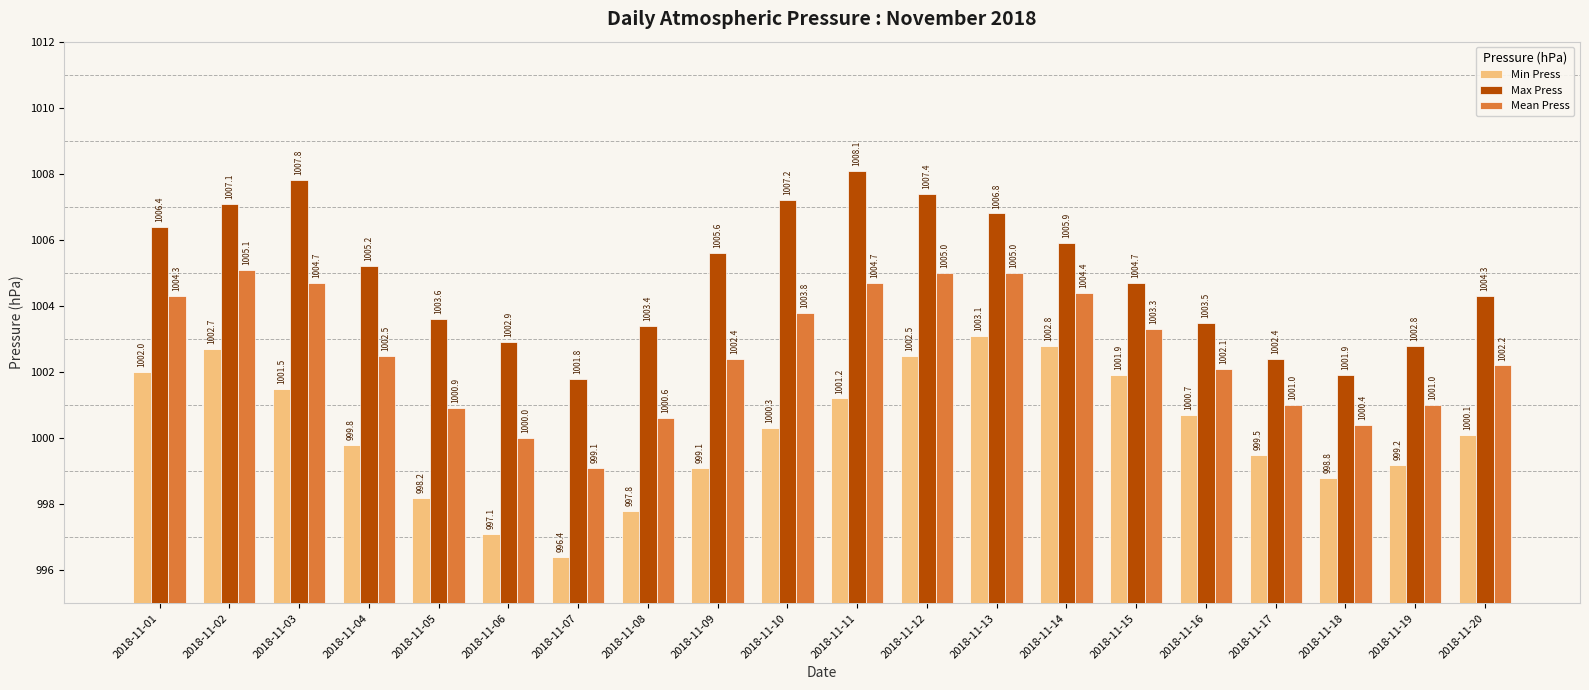

True or false: Min Press has a value of 1000.7 at 2018-11-16.

True